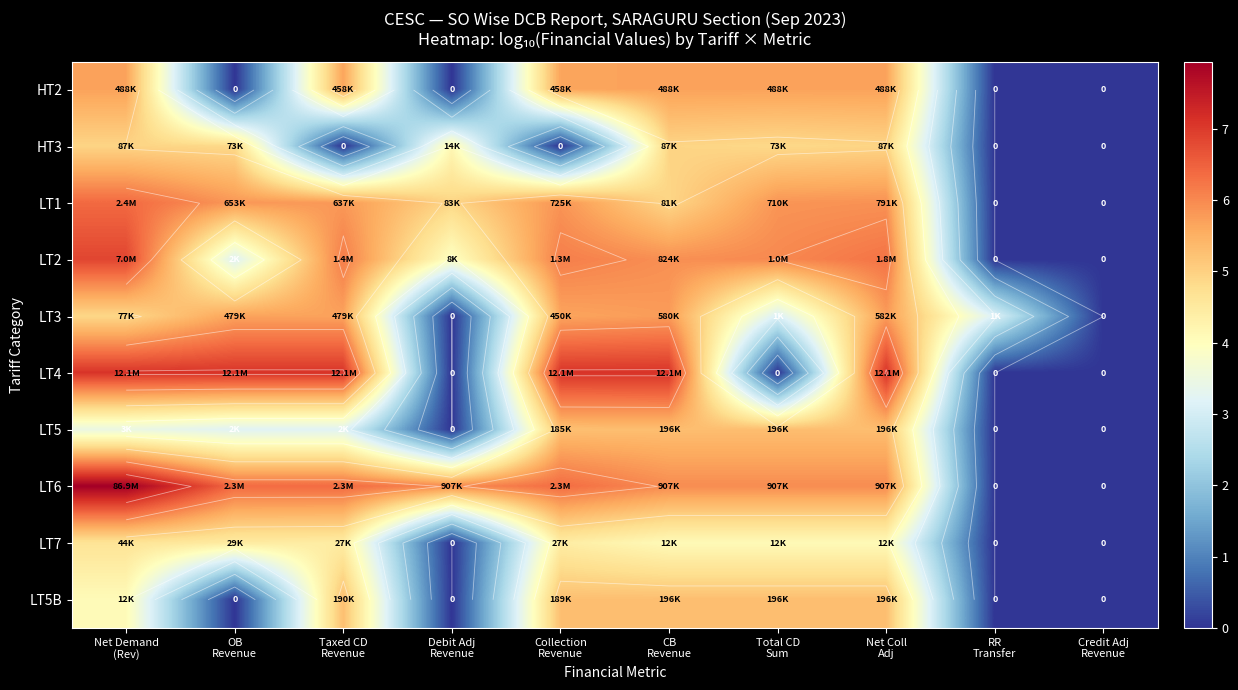

True or false: LT2 has a value of 3.6 at Net Coll Adj.

False